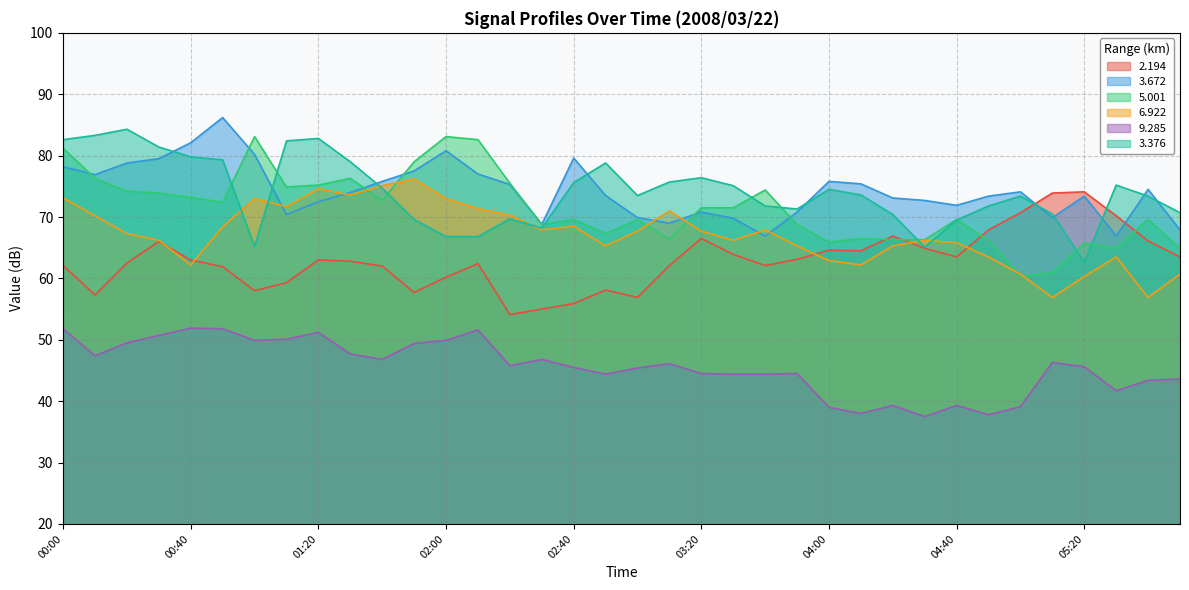

What is the smallest value displayed?

37.5